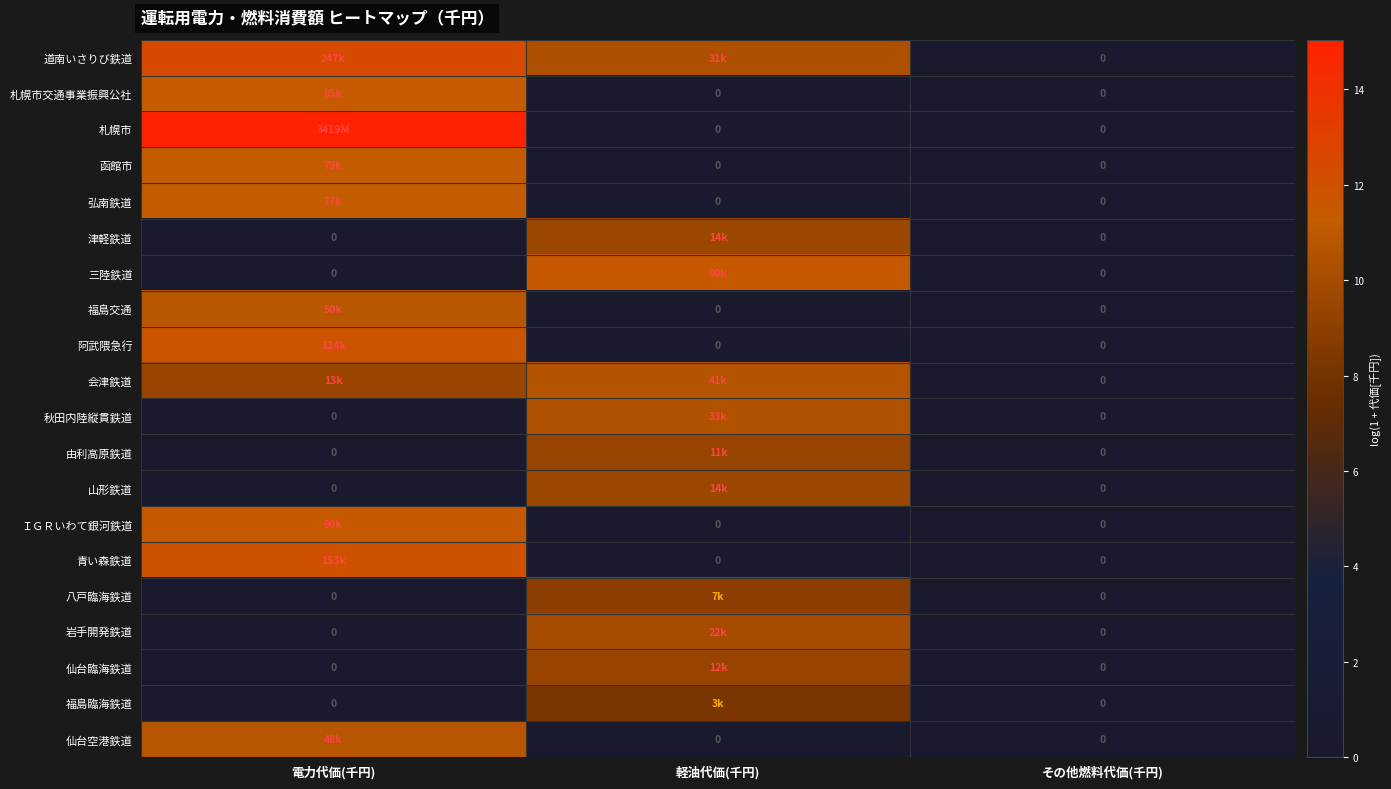

Which series has the widest spread of values?

札幌市